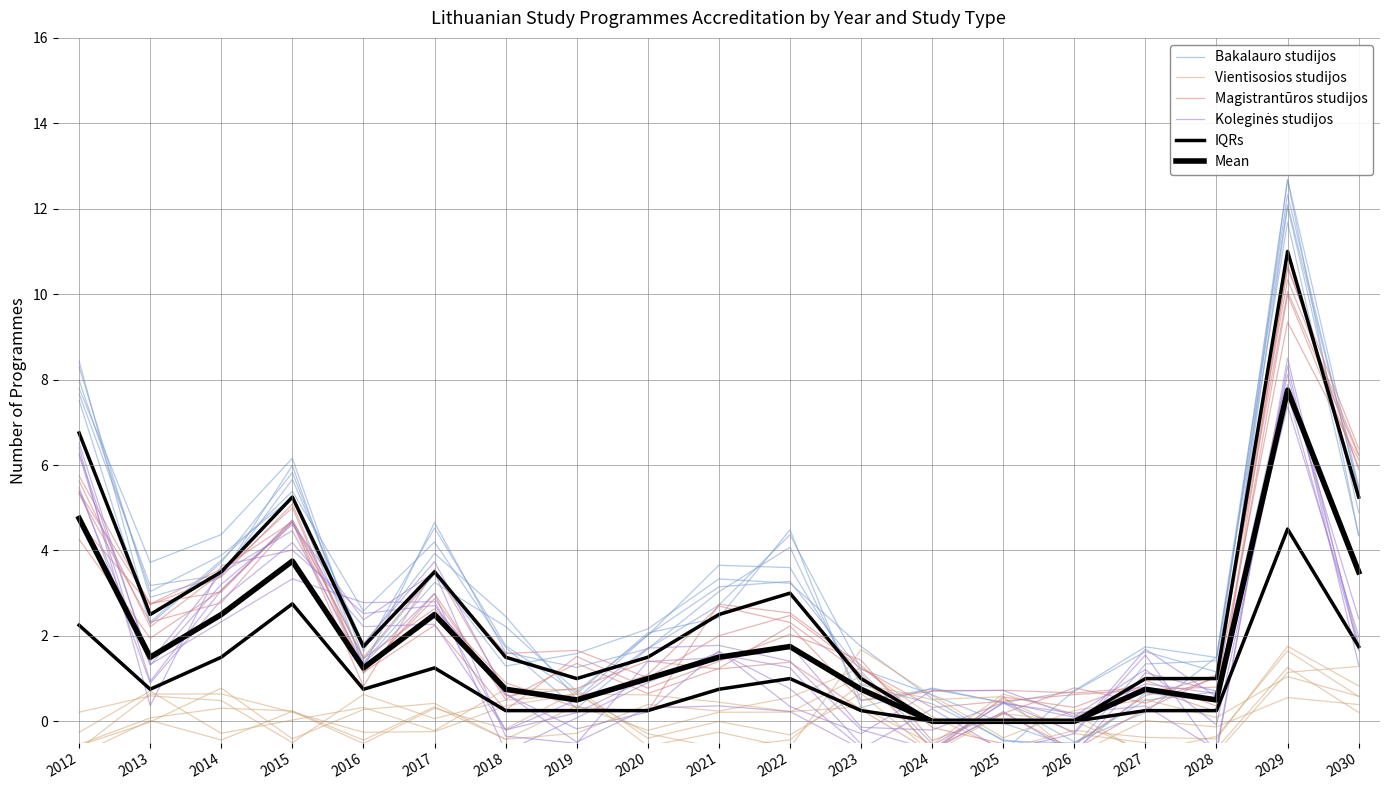

Is the value of Magistrantūros studijos at 2015 greater than the value of Koleginės studijos at 2021?

Yes